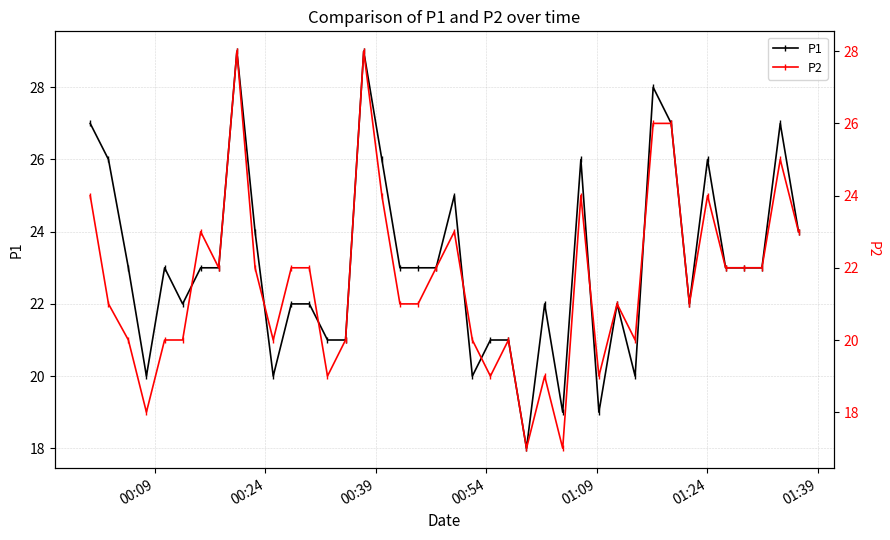

True or false: P1 has more than 2 interior local peaks.

True